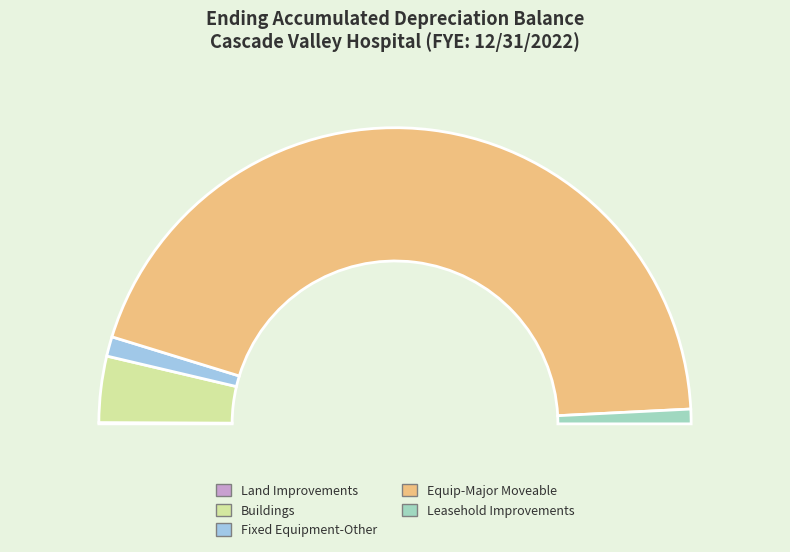

What percentage is the Equip-Major Moveable slice, to the nearest percent?

89%